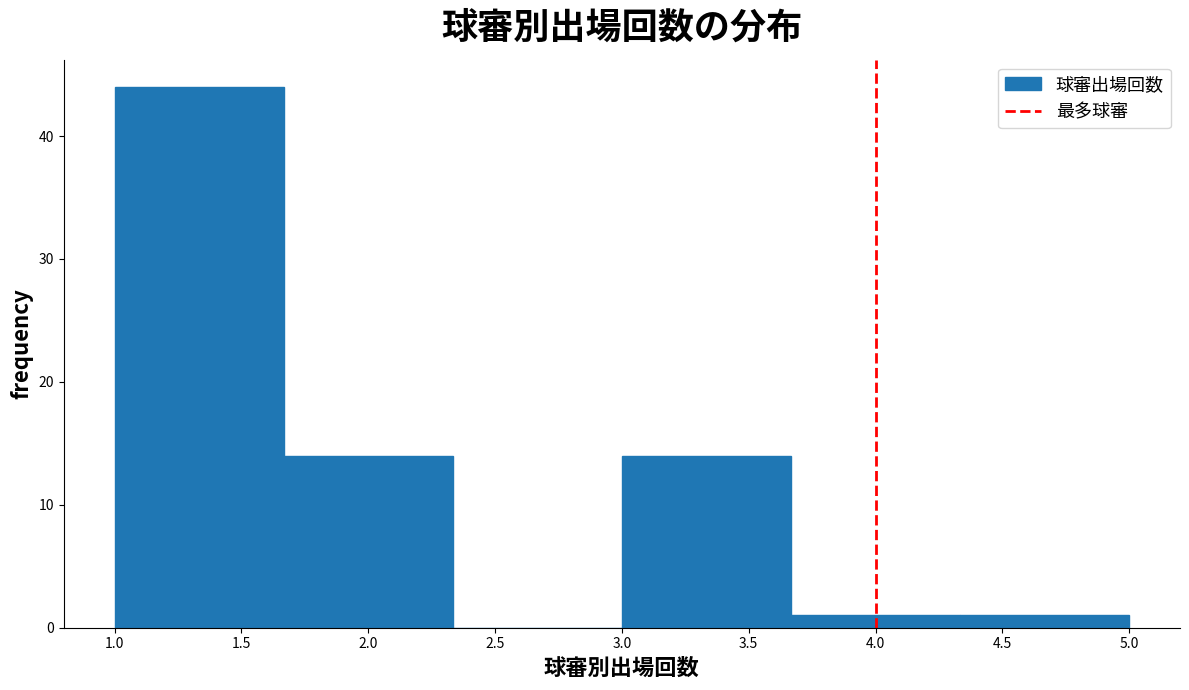

Over which range of the x-axis is the bar tallest?

1.00 to 1.65